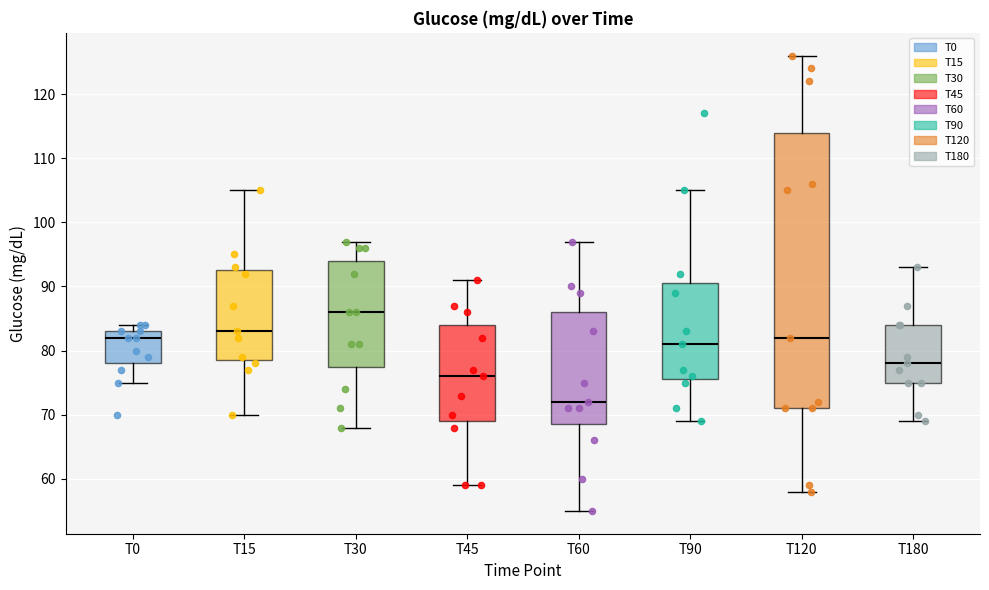

Which box's median line is the lowest?

T60